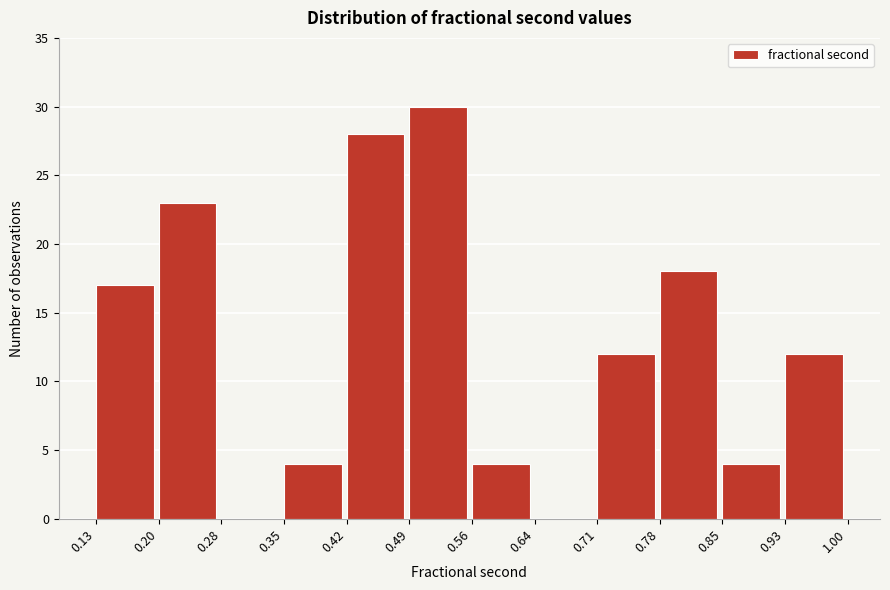

Reading left to right, transcribe this chart: for each bar, give the range it covers on the x-axis and its height. The values are not printed on the chart, so give them approximately, as read against the axis.

0.13 to 0.20: 17
0.20 to 0.28: 23
0.28 to 0.35: 0
0.35 to 0.42: 4
0.42 to 0.49: 28
0.49 to 0.56: 30
0.56 to 0.64: 4
0.64 to 0.71: 0
0.71 to 0.78: 12
0.78 to 0.85: 18
0.85 to 0.93: 4
0.93 to 1.00: 12